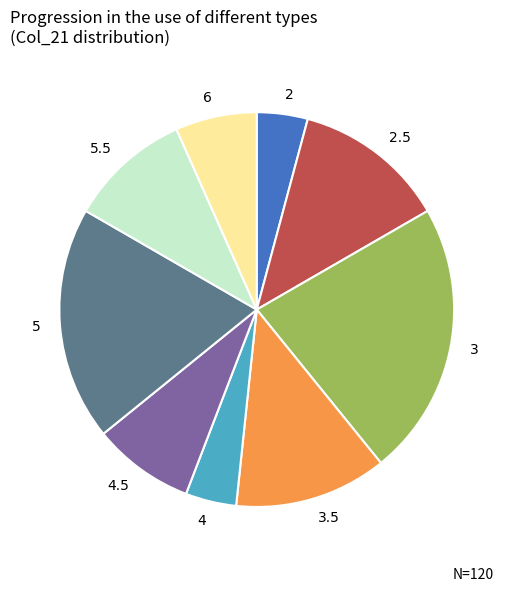

What is the largest slice in the pie chart?

3